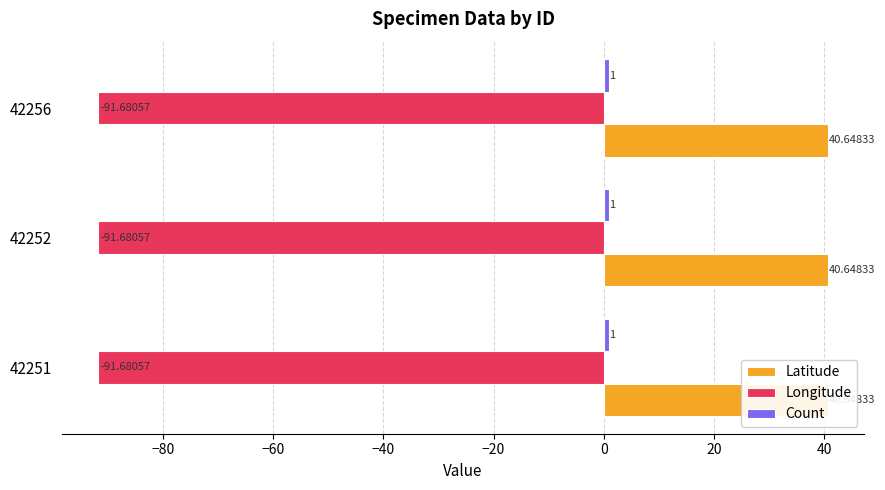

What is the average value of the Latitude series?

40.6